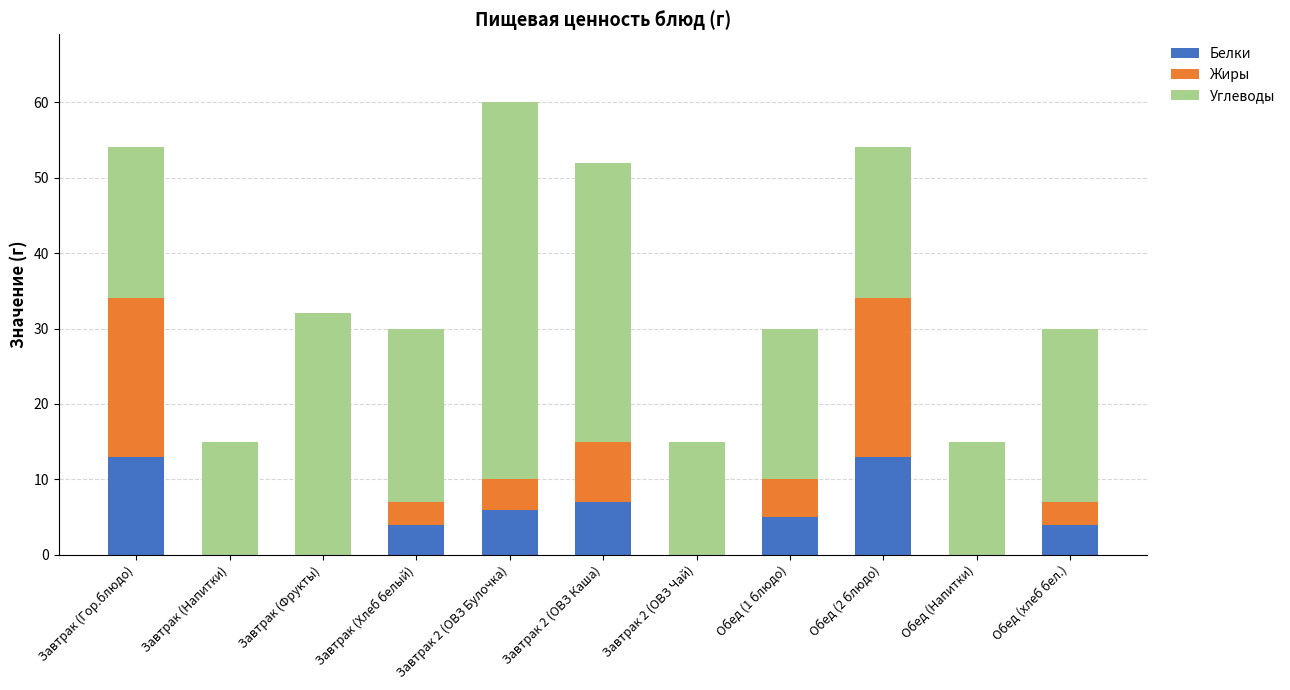

At which category is the sum across all series the highest?

Завтрак 2 (ОВЗ Булочка)